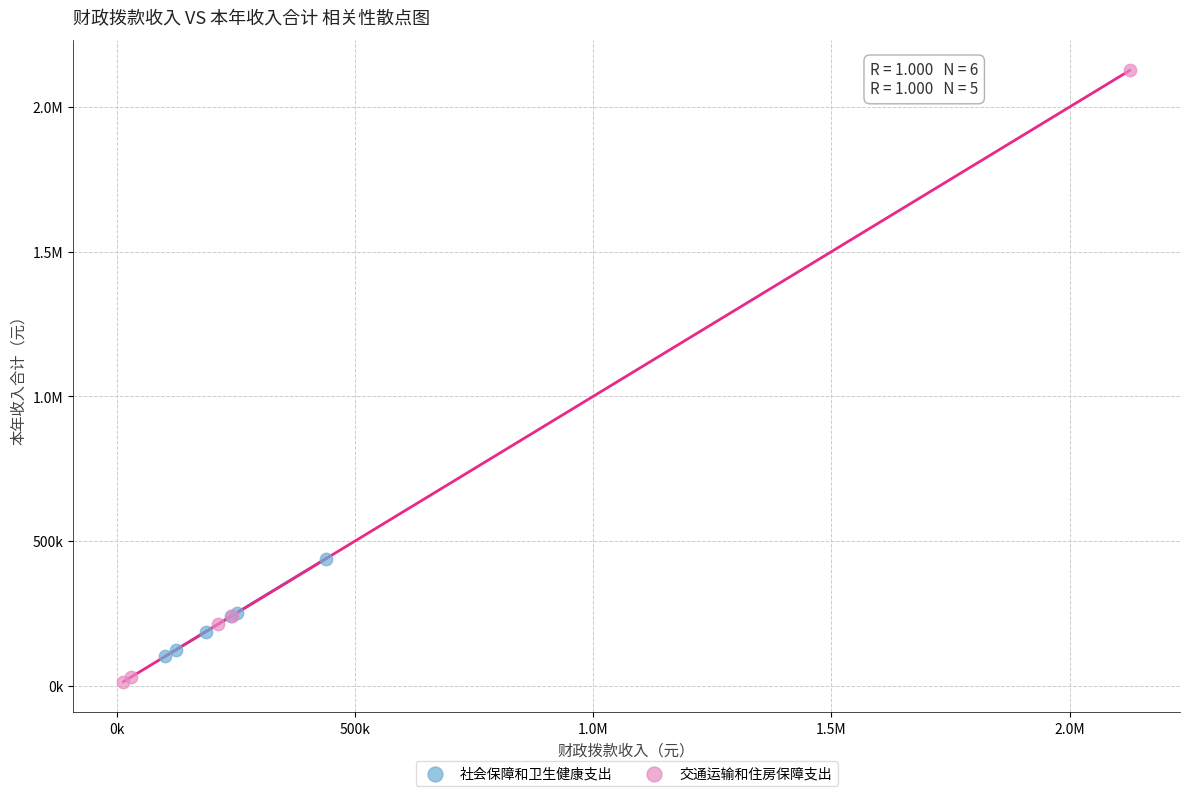

What are all the series names shown in the legend?

社会保障和卫生健康支出, 交通运输和住房保障支出